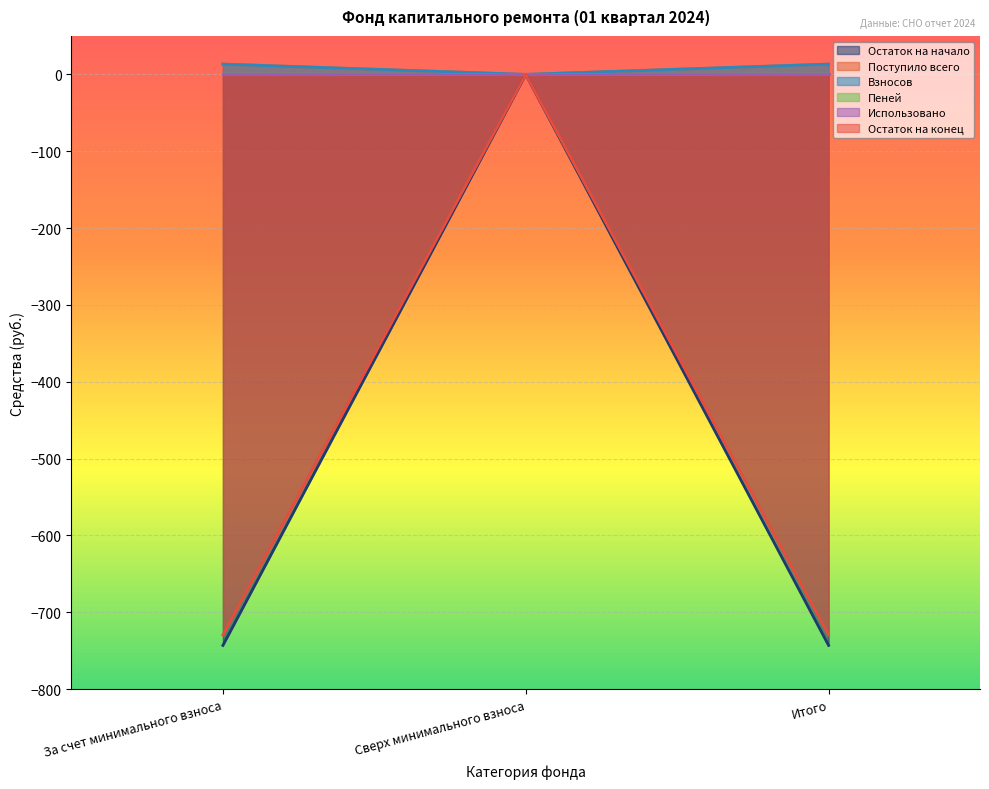

At which label does Остаток на начало first exceed -743?

Сверх минимального взноса